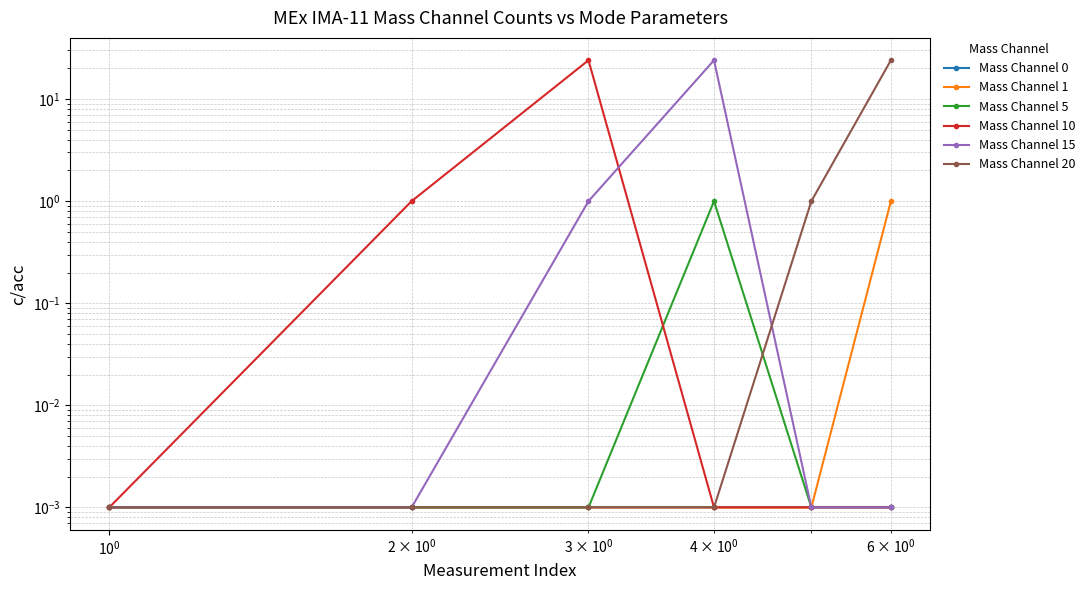

Reading right to left, extract all data points from this chart.

Mass Channel 0: 0.0	0.0	0.0	0.0	0.0	0.0
Mass Channel 1: 1.0	0.0	0.0	0.0	0.0	0.0
Mass Channel 5: 0.0	0.0	1.0	0.0	0.0	0.0
Mass Channel 10: 0.0	0.0	0.0	24.0	1.0	0.0
Mass Channel 15: 0.0	0.0	24.0	1.0	0.0	0.0
Mass Channel 20: 24.0	1.0	0.0	0.0	0.0	0.0